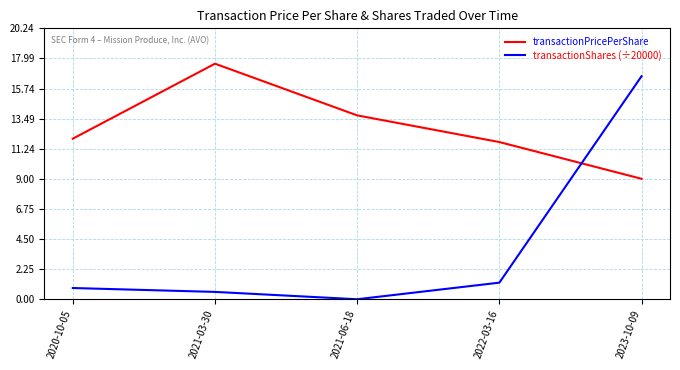

The transactionPricePerShare series shows 9.0 at 2023-10-09. True or false?

True